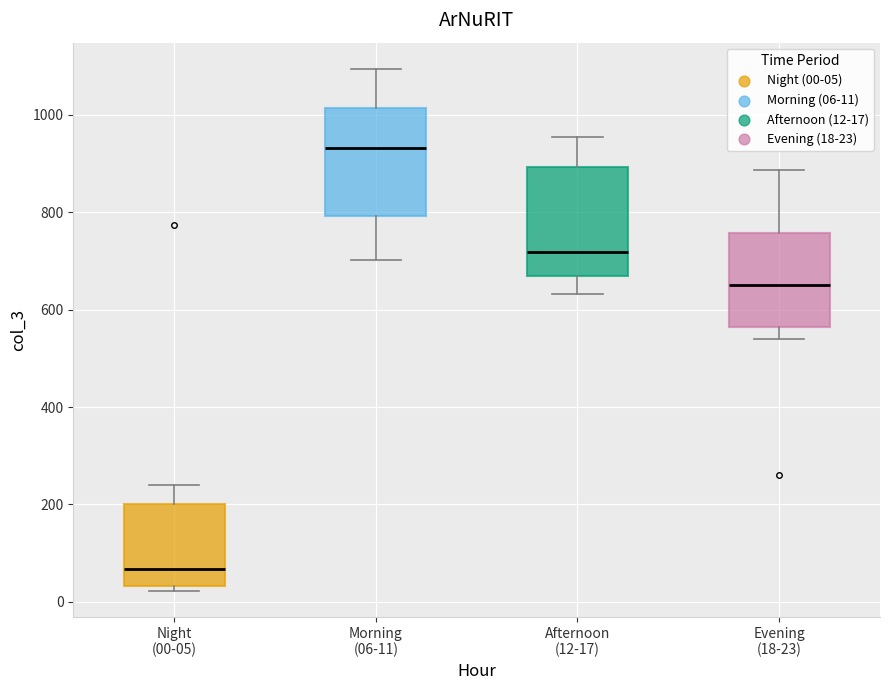

Which box's median line is the lowest?

Night (00-05)